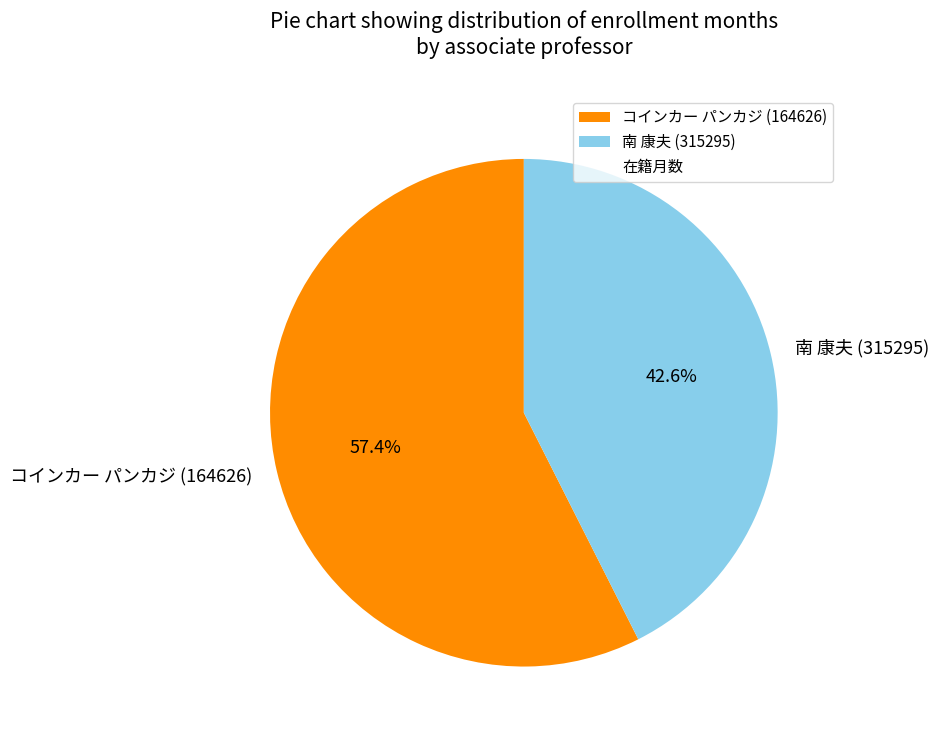

True or false: コインカー パンカジ (164626) accounts for 64% of the total.

False